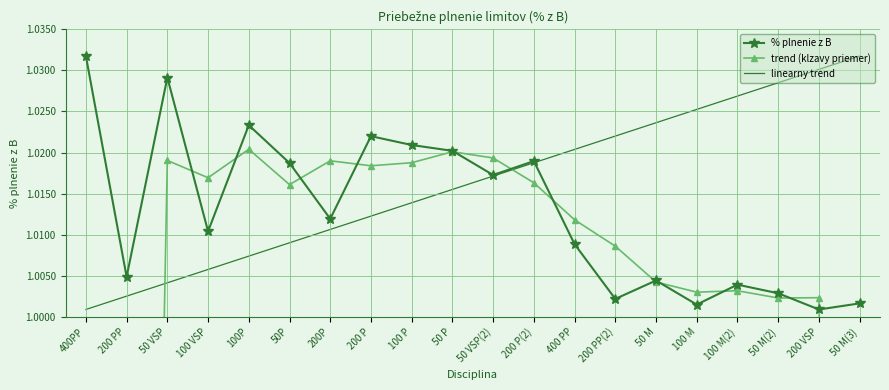

How many lines are shown in the chart?

3